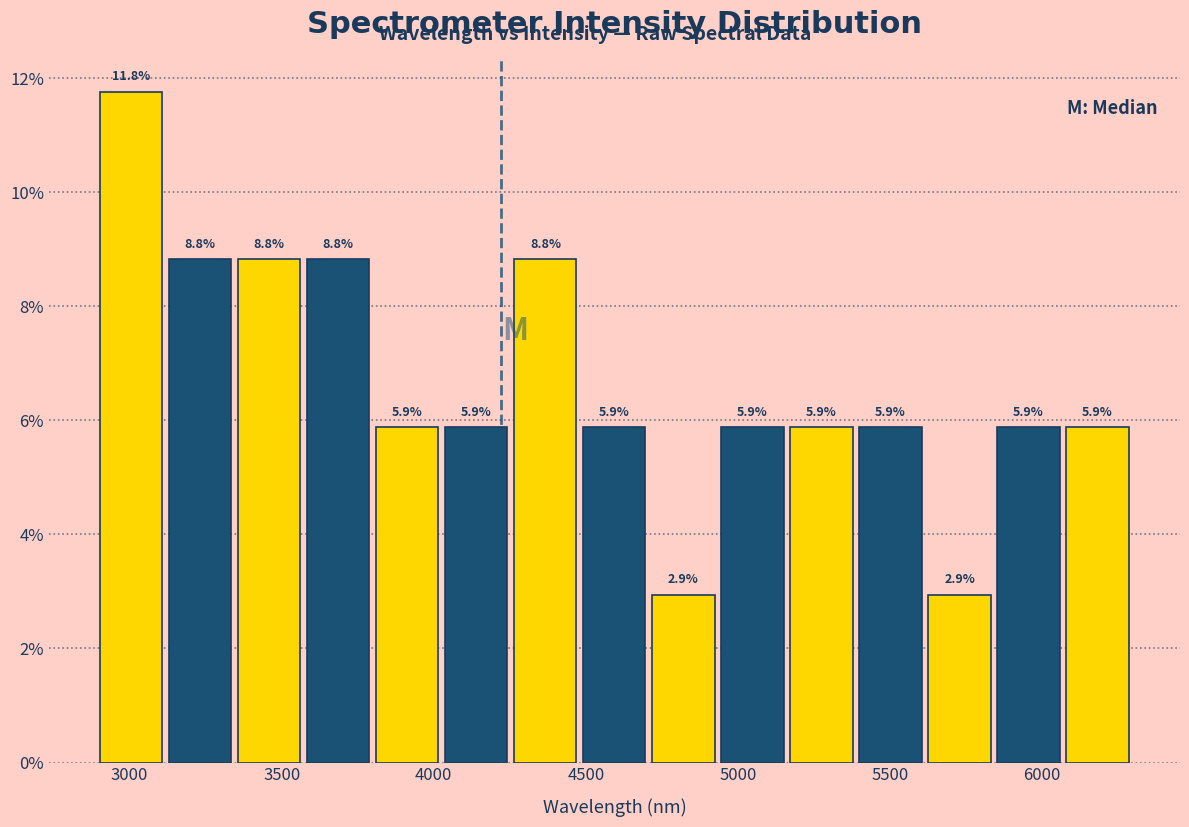

Reading left to right, transcribe this chart: for each bar, give the range it covers on the x-axis and its height. The bar edges are not printed on the chart, so give them approximately, as read against the axis.

2900 to 3100: 11.8
3100 to 3350: 8.8
3350 to 3550: 8.8
3550 to 3800: 8.8
3800 to 4050: 5.9
4050 to 4250: 5.9
4250 to 4500: 8.8
4500 to 4700: 5.9
4700 to 4950: 2.9
4950 to 5150: 5.9
5150 to 5400: 5.9
5400 to 5600: 5.9
5600 to 5850: 2.9
5850 to 6050: 5.9
6050 to 6300: 5.9